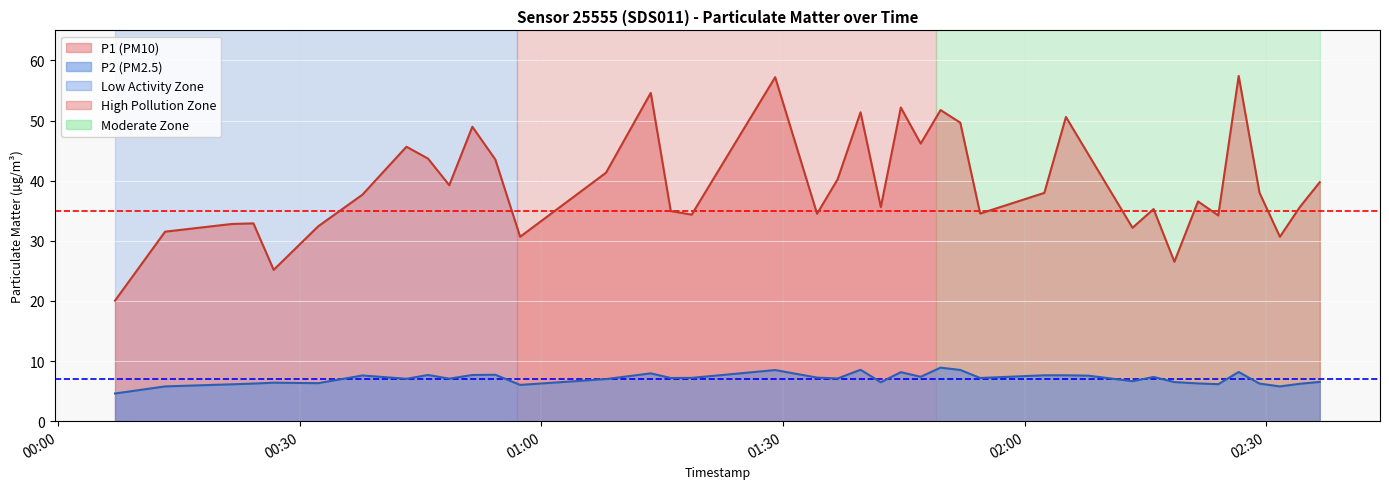

What is the average value of the P2 series?

7.1